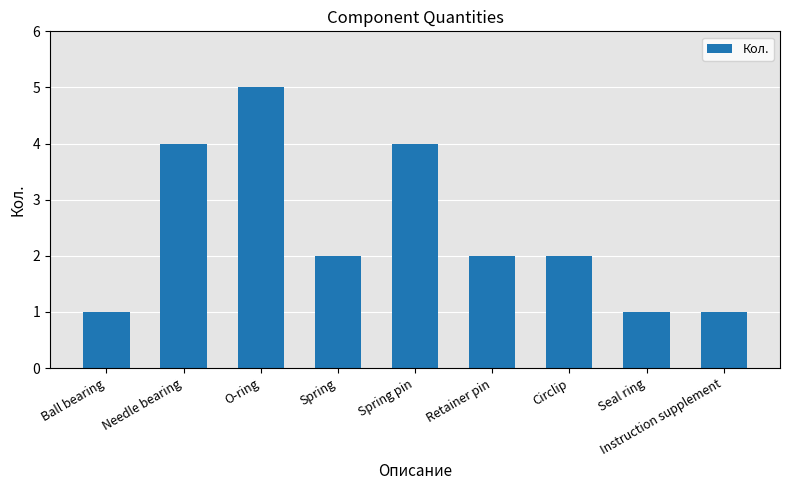

Where does the data first go above 2?

Needle bearing